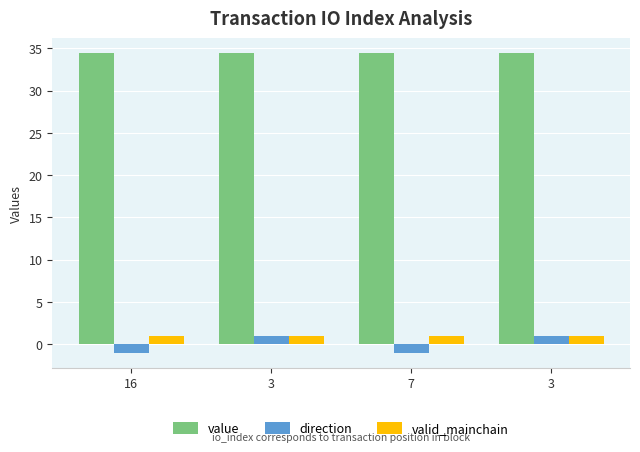

How many bars are there in total?

12